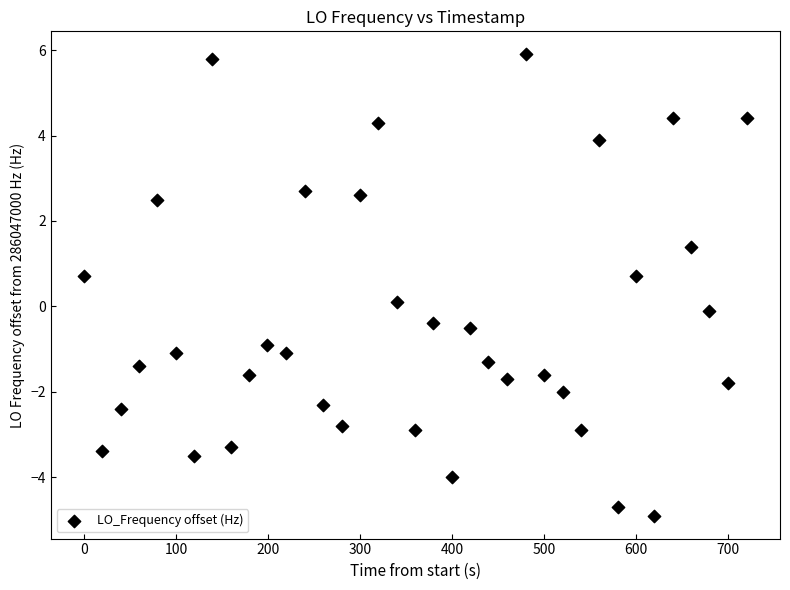

What is the range of X values (max minus min)?

720.1